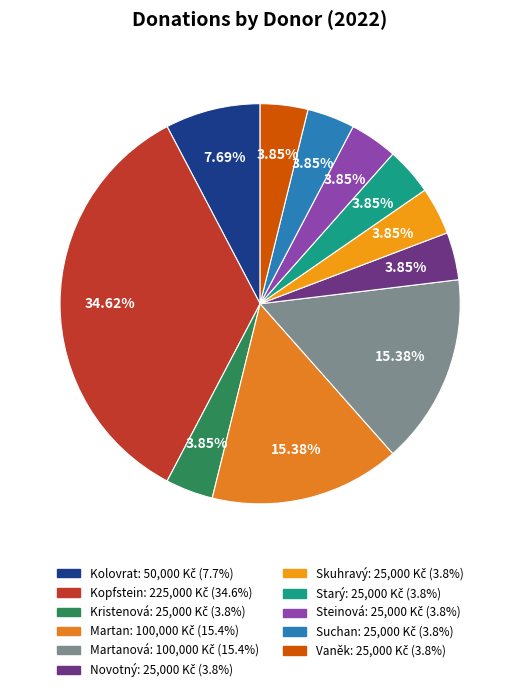

How many slices are in this pie chart?

11